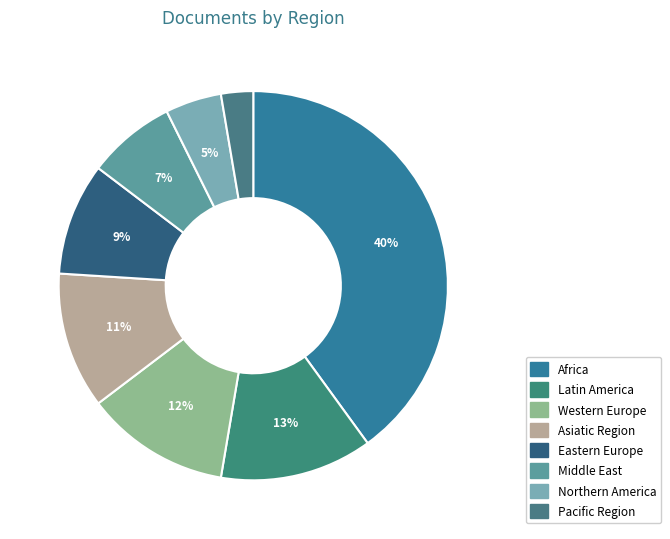

Is it true that Eastern Europe is 9% of the pie?

True